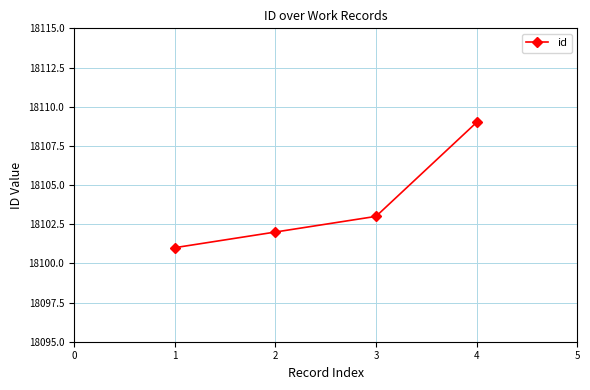

What is the difference between the maximum and minimum values?

8